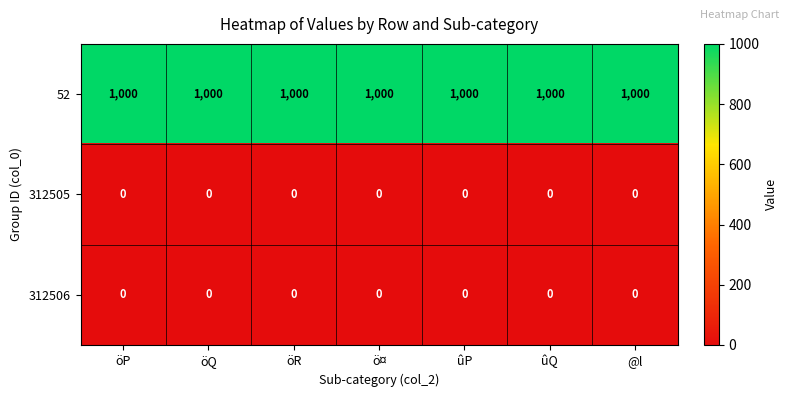

What is the total value across all series at ö¤?

1000